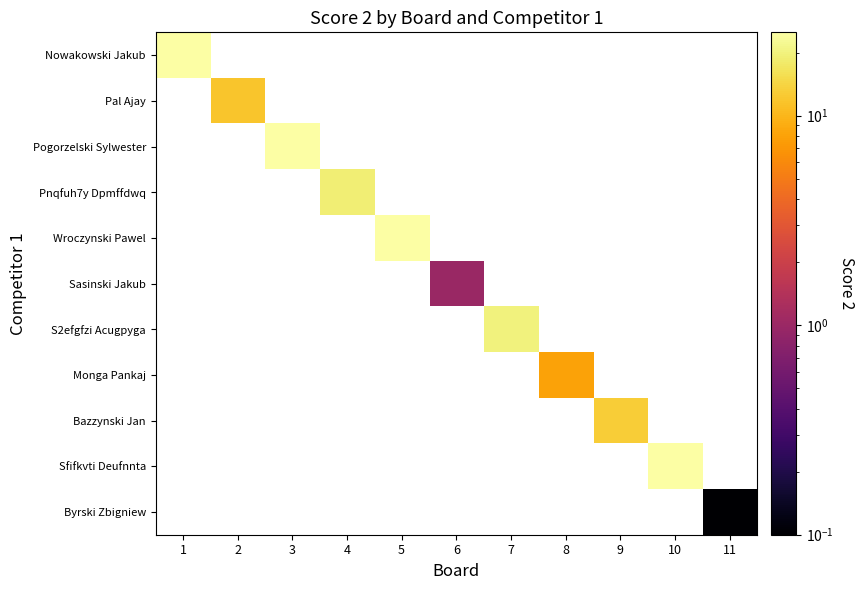

At which label does Nowakowski Jakub reach its peak?

1